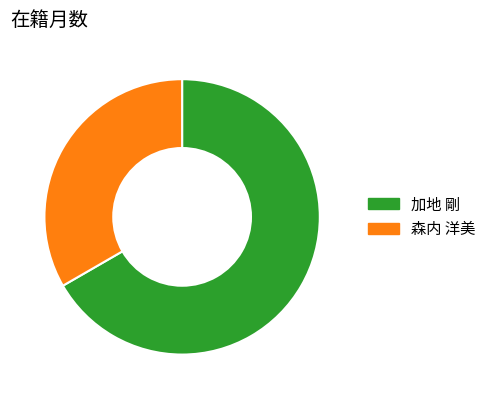

Approximately how many times larger is the value at 加地 剛 compared to 森内 洋美?

2.0